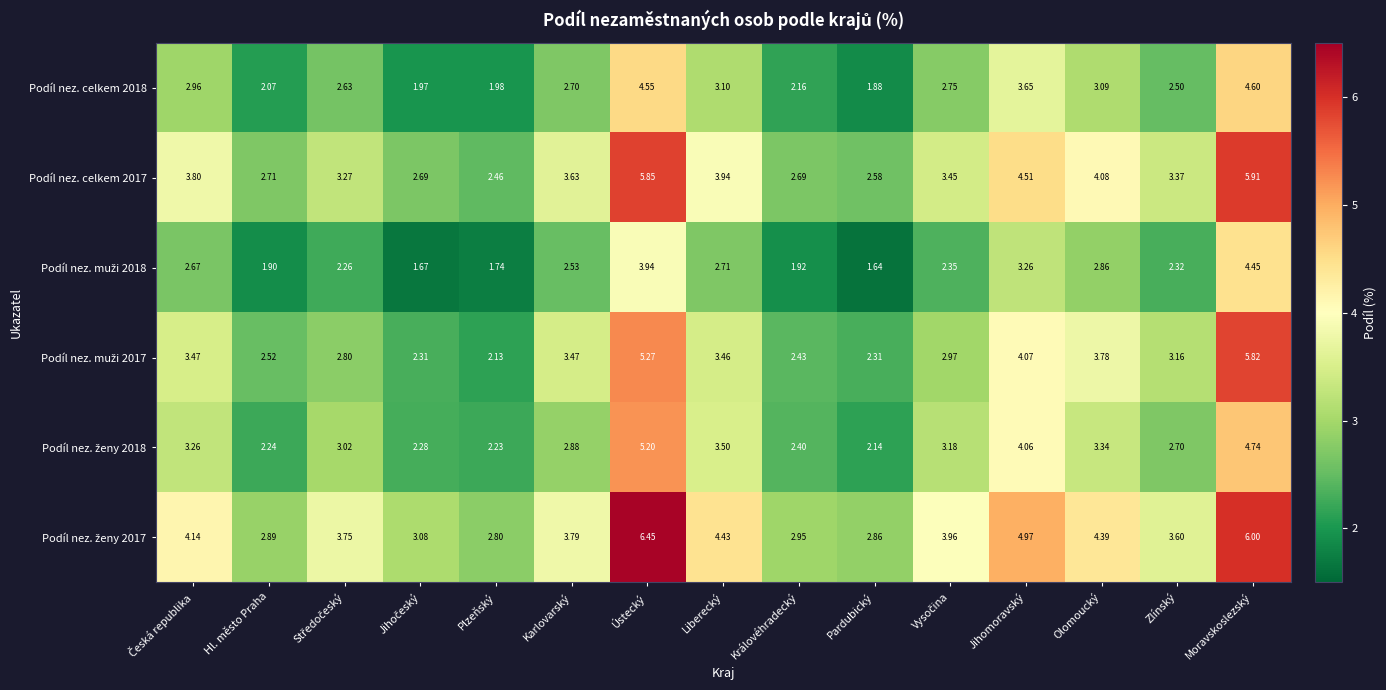

At which category does the chart reach its peak across all series?

Ústecký